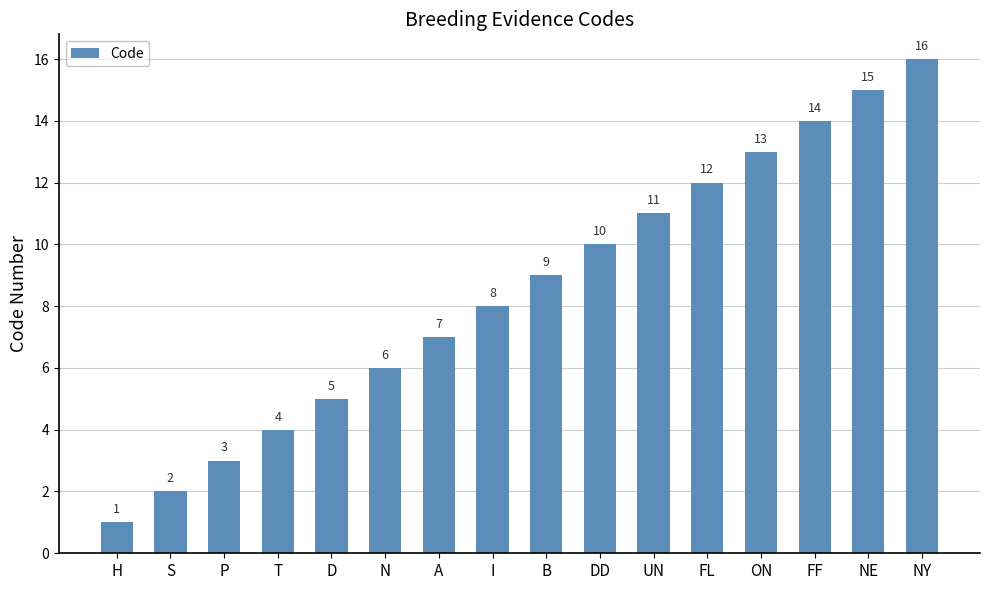

What is the label of the 6th bar from the right?

UN